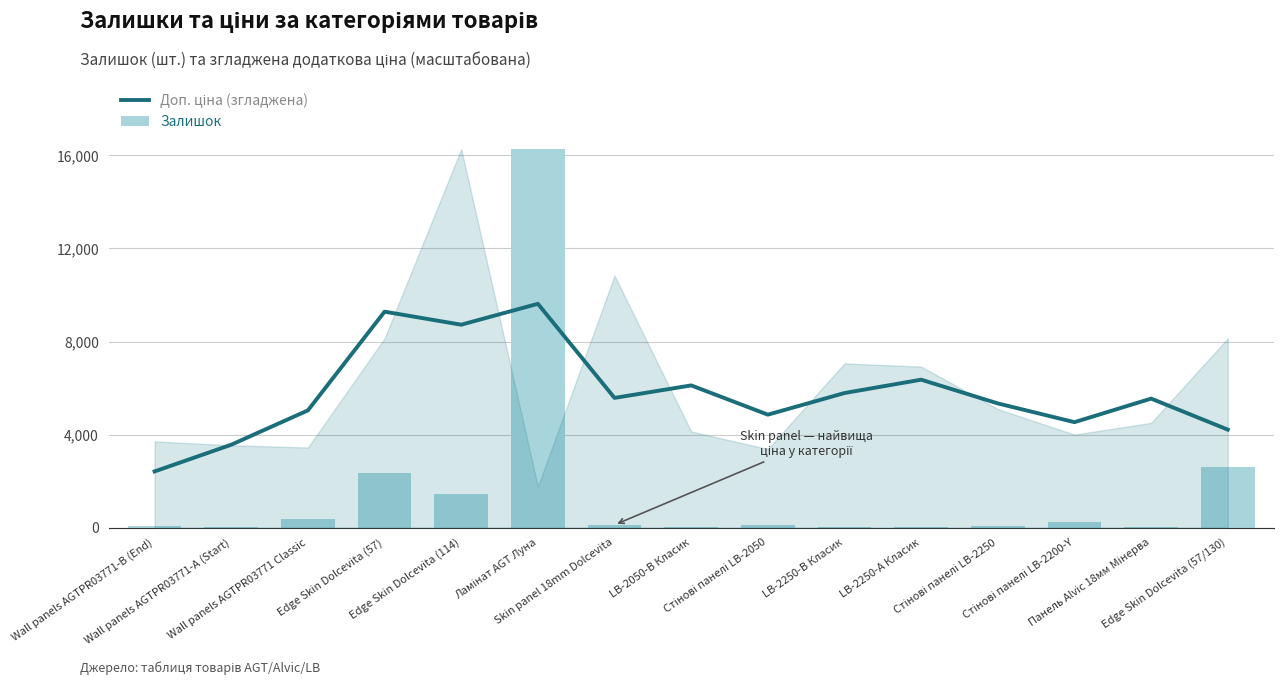

What is the total value across all series at Ламінат AGT Луна?

25892.9